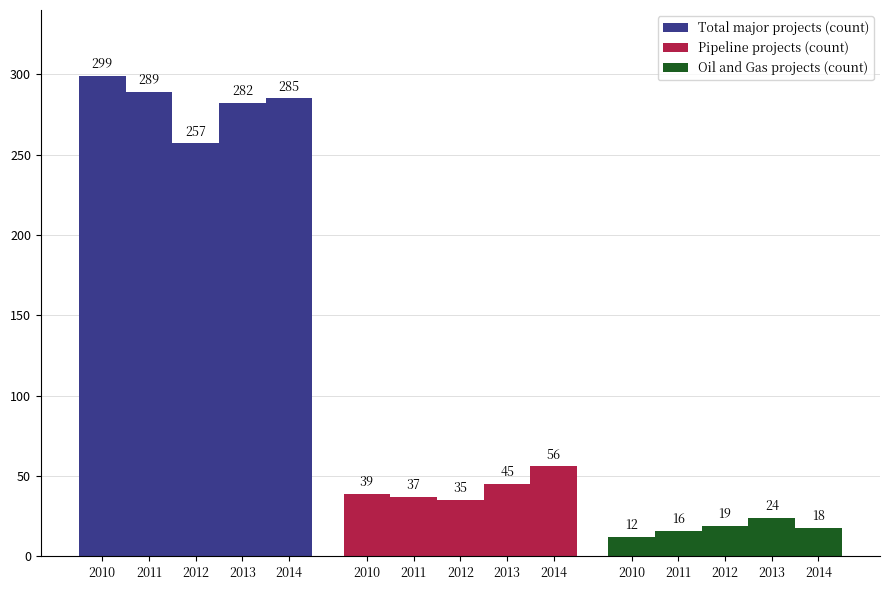

Reading right to left, transcribe all the data shown in this chart.

Total major projects (count): 2014=285	2013=282	2012=257	2011=289	2010=299
Pipeline projects (count): 2014=56	2013=45	2012=35	2011=37	2010=39
Oil and Gas projects (count): 2014=18	2013=24	2012=19	2011=16	2010=12